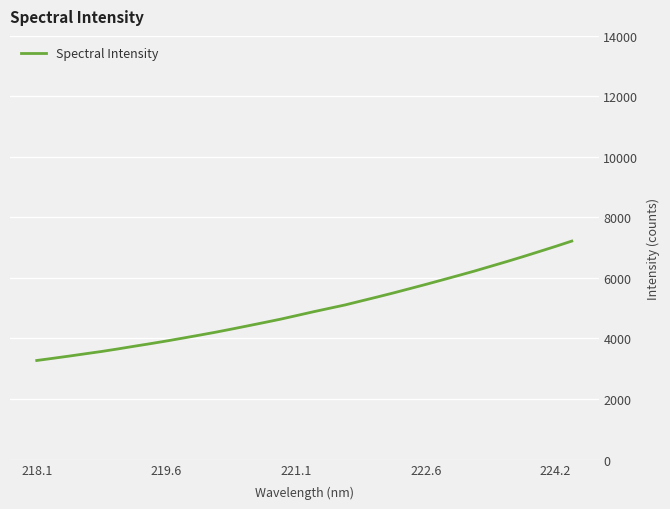

How many values exceed 4877?

17